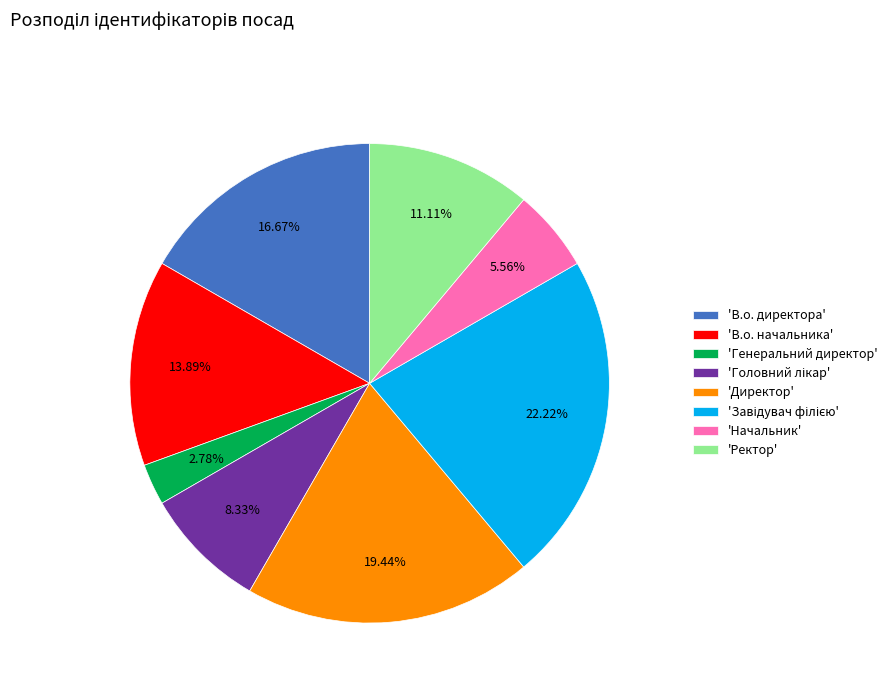

Which category has the smallest portion of the pie?

'Генеральний директор'